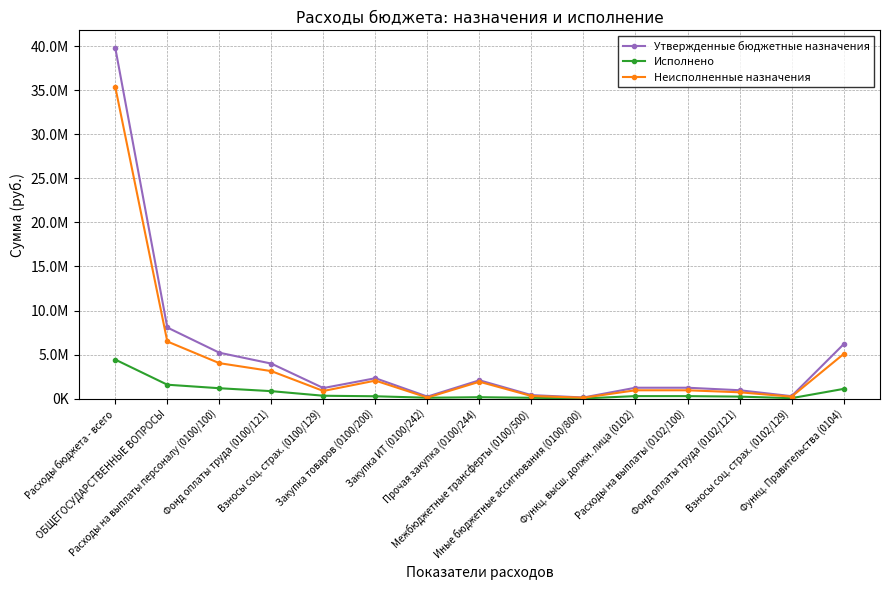

What are all the series names shown in the legend?

Утвержденные бюджетные назначения, Исполнено, Неисполненные назначения